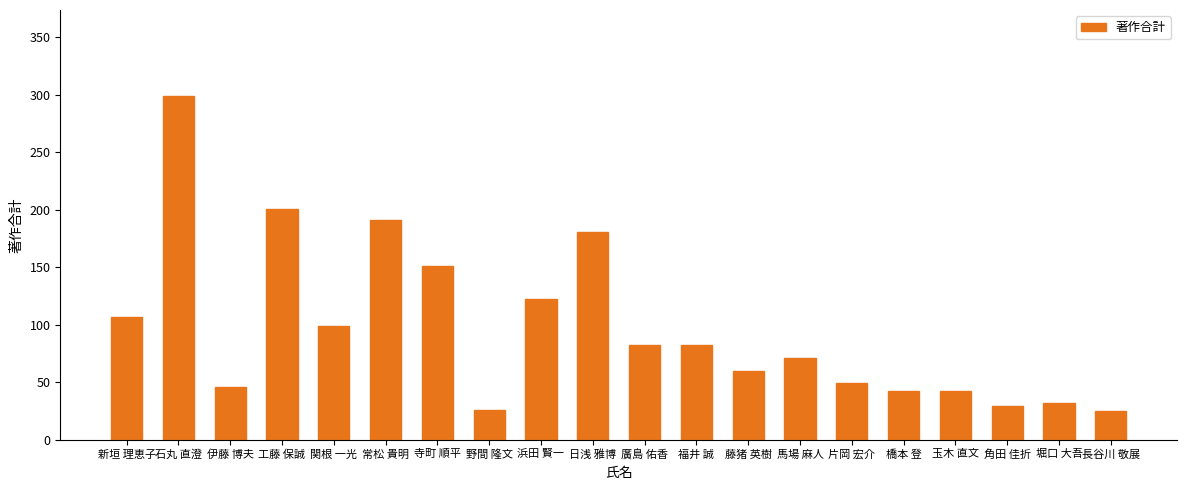

How many distinct data groups are displayed?

1